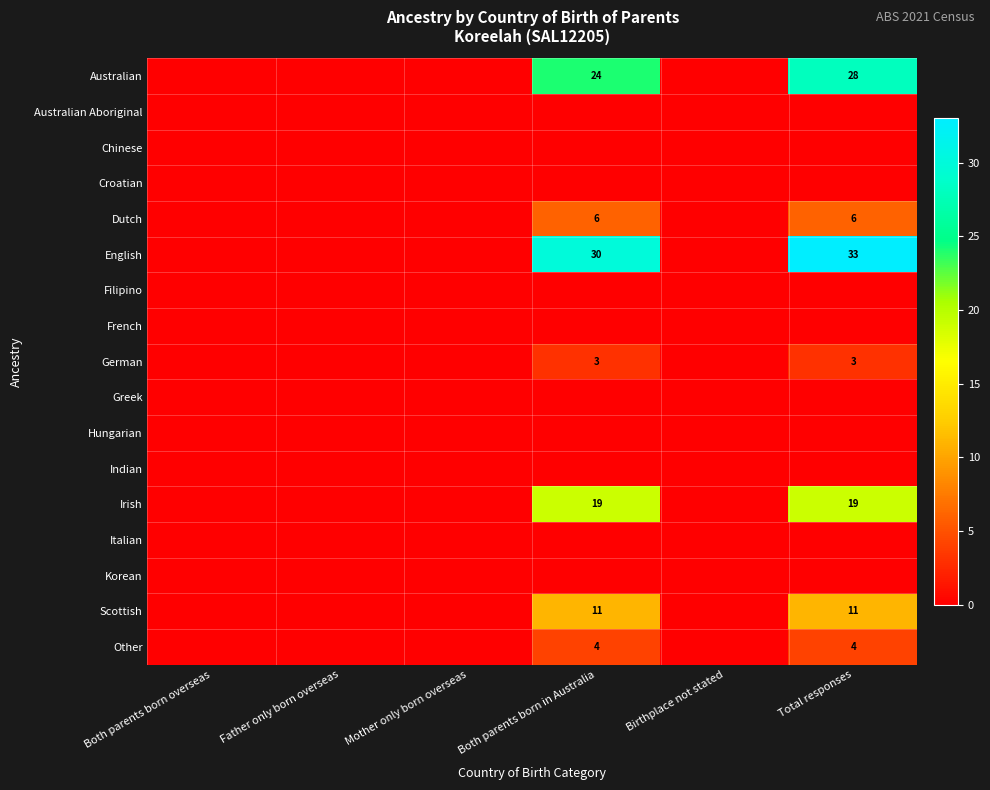

The value of Australian Aboriginal at Father only born overseas is 0. True or false?

True